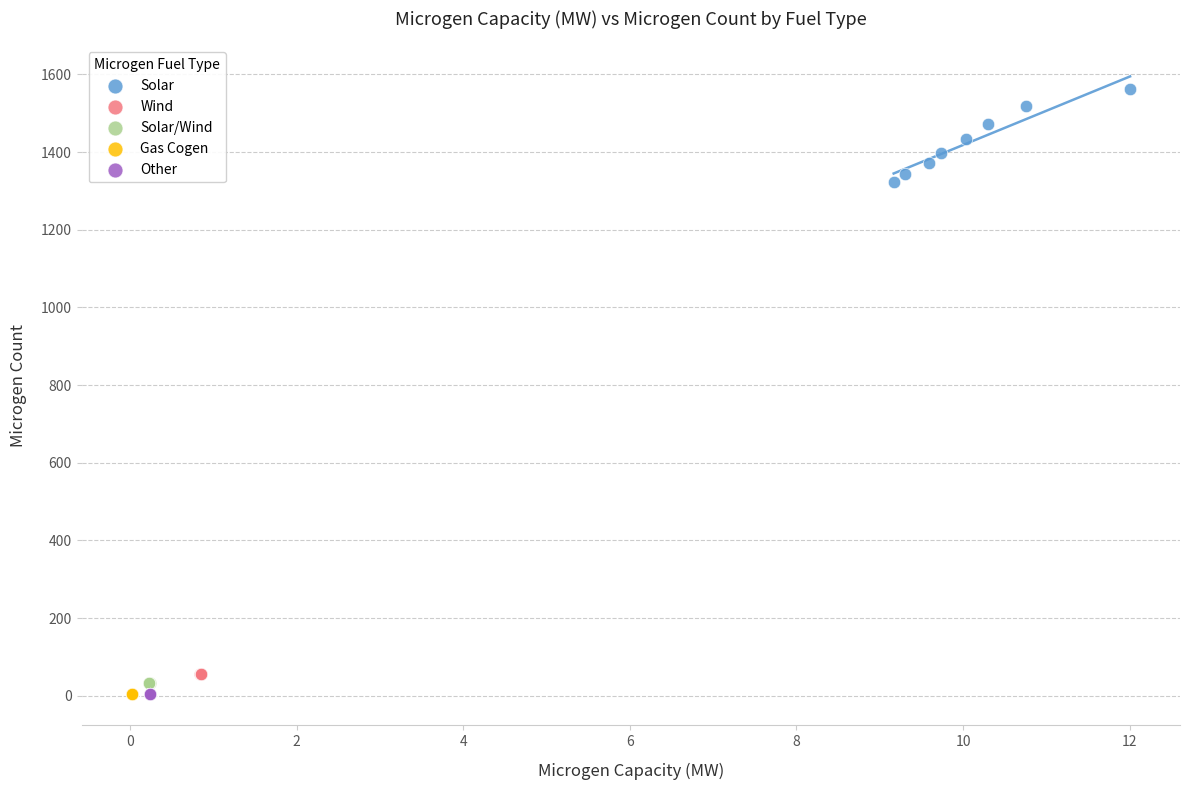

What are all the series names shown in the legend?

Solar, Wind, Solar/Wind, Gas Cogen, Other